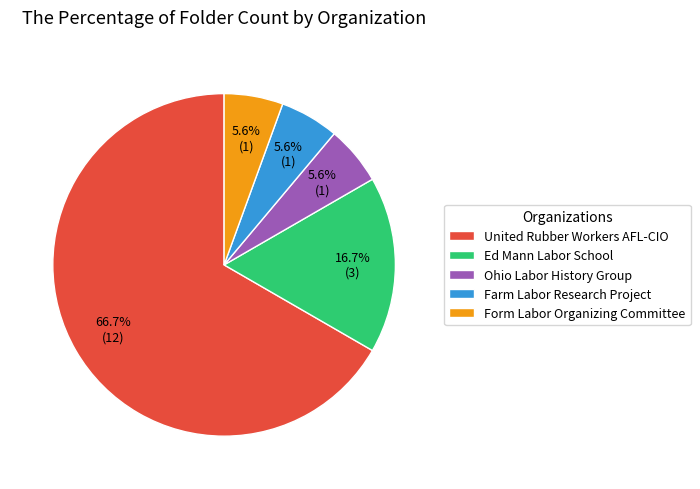

Approximately how many times larger is the value at Ed Mann Labor School compared to Farm Labor Research Project?

3.0